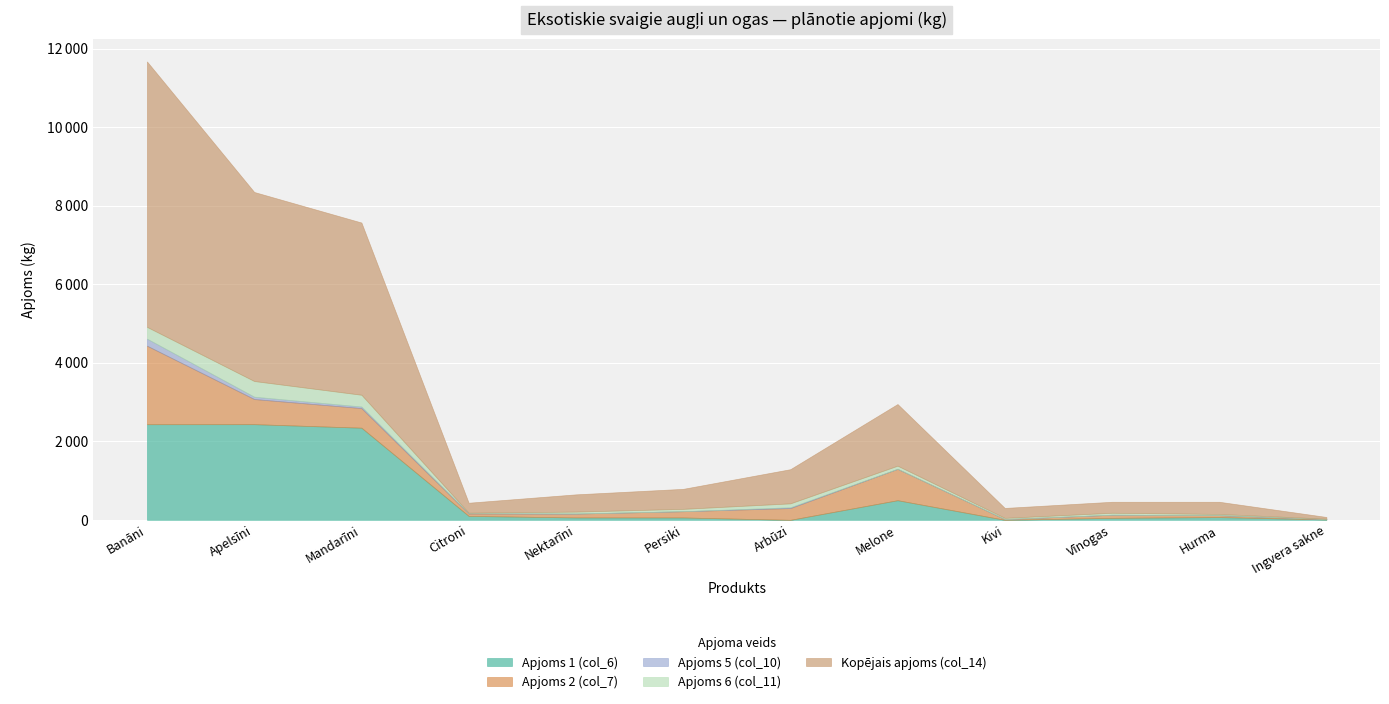

True or false: Kopējais apjoms (col_14) and Apjoms 2 (col_7) cross at least once.

False